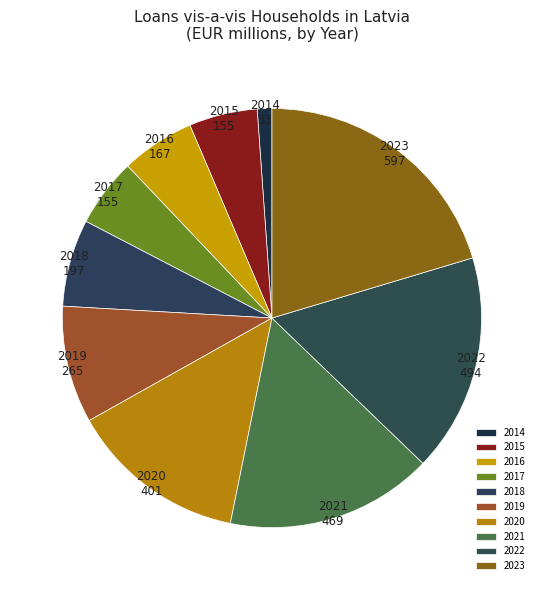

Which category has the smallest portion of the pie?

2014